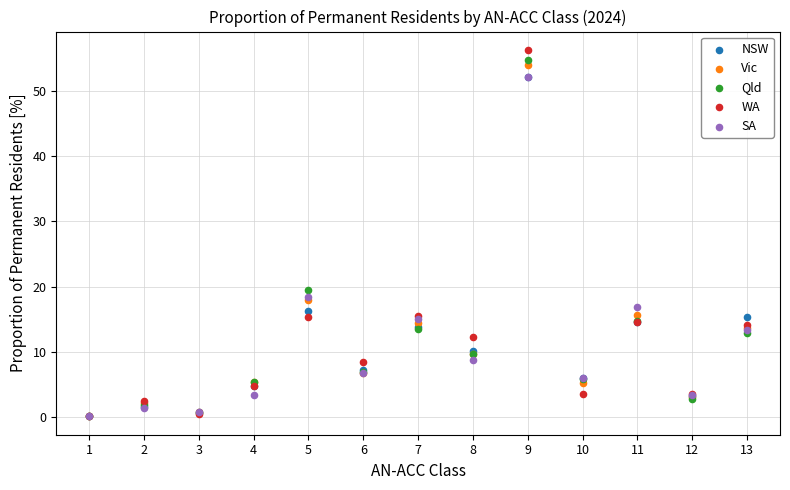

In the SA series, what Y value is closest to 26?

18.4